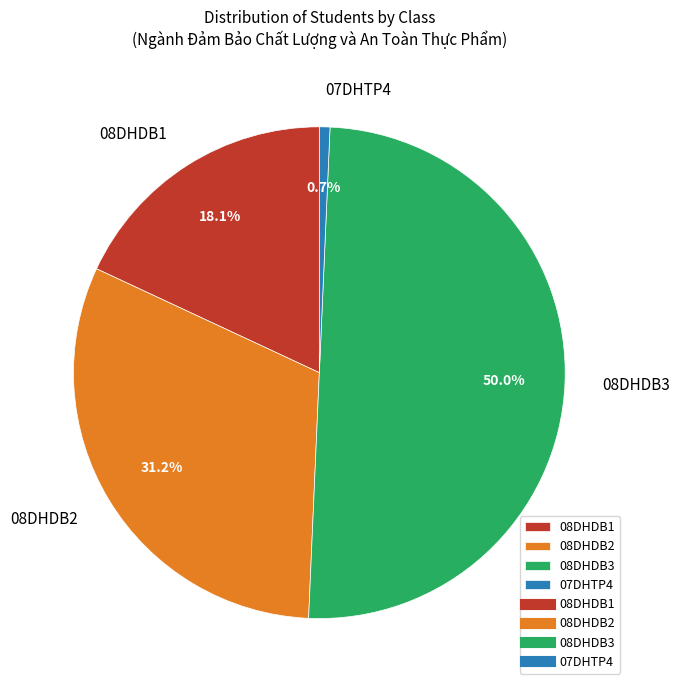

Rank the categories by value from lowest to highest.

07DHTP4, 08DHDB1, 08DHDB2, 08DHDB3